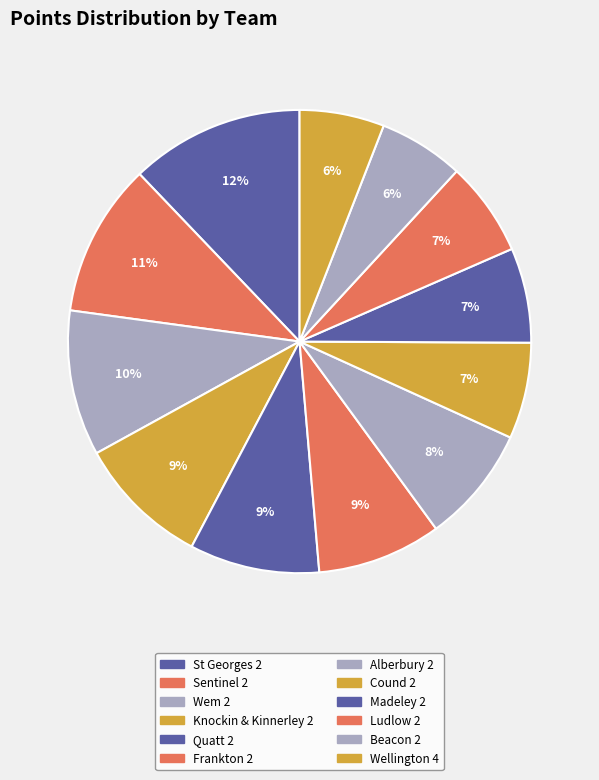

What is the change in value from Beacon 2 to Wellington 4?

-1